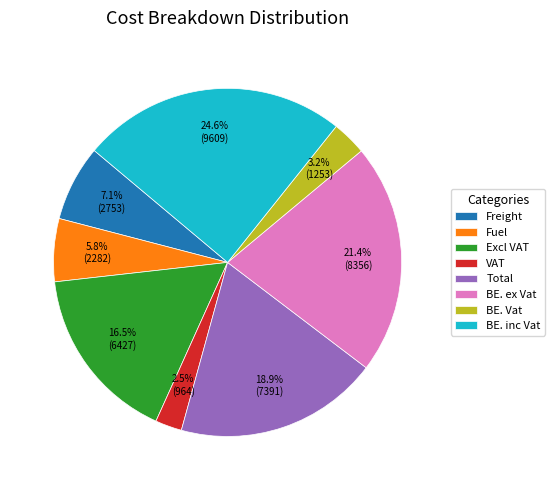

Rank the categories by value from lowest to highest.

VAT, BE. Vat, Fuel, Freight, Excl VAT, Total, BE. ex Vat, BE. inc Vat